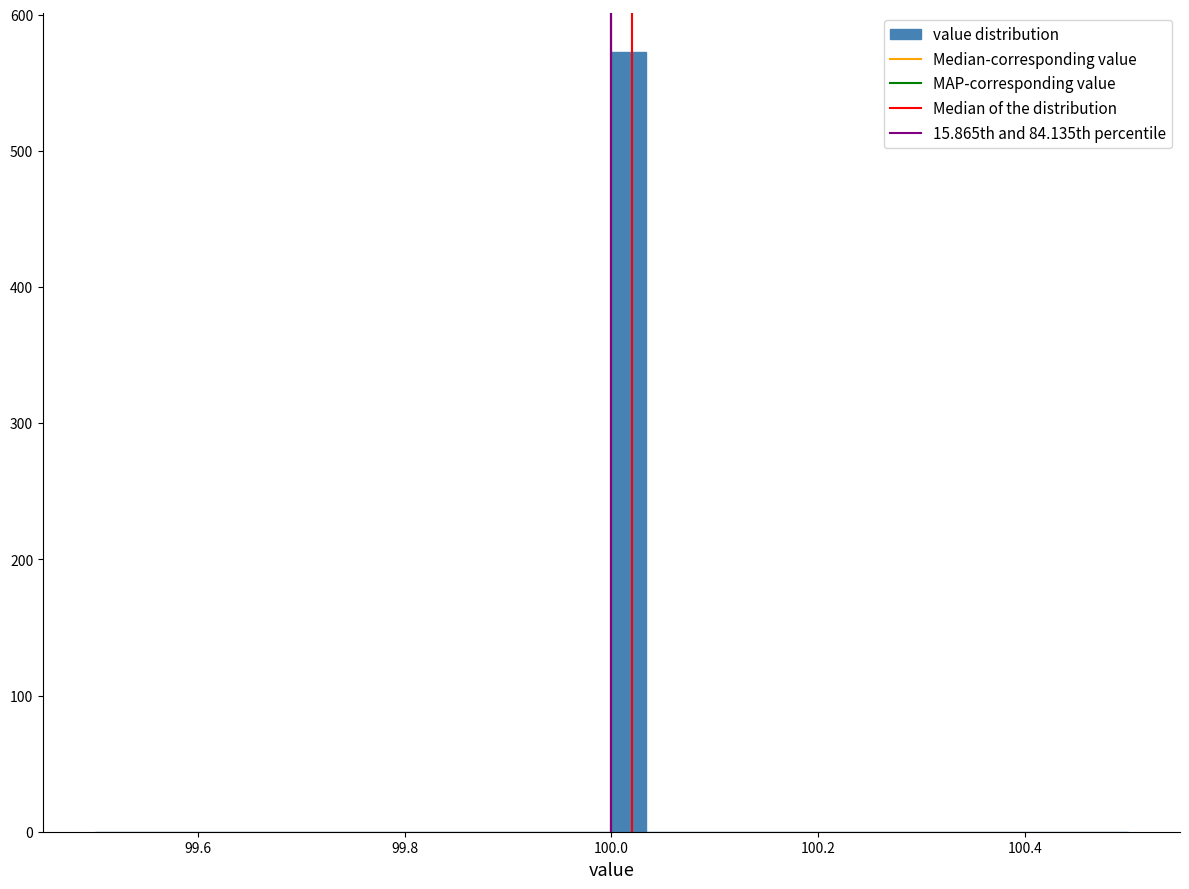

Around what value on the x-axis is the tallest bar? Give the approximate position of its centre, as read against the axis.

100.02